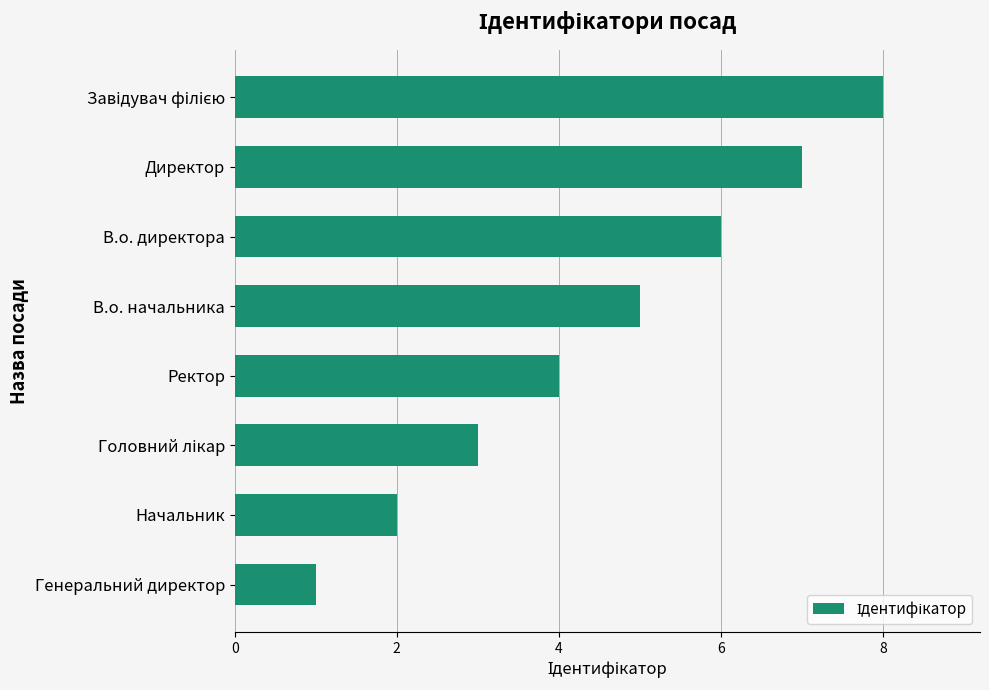

What is the change in value from Ректор to Директор?

+3